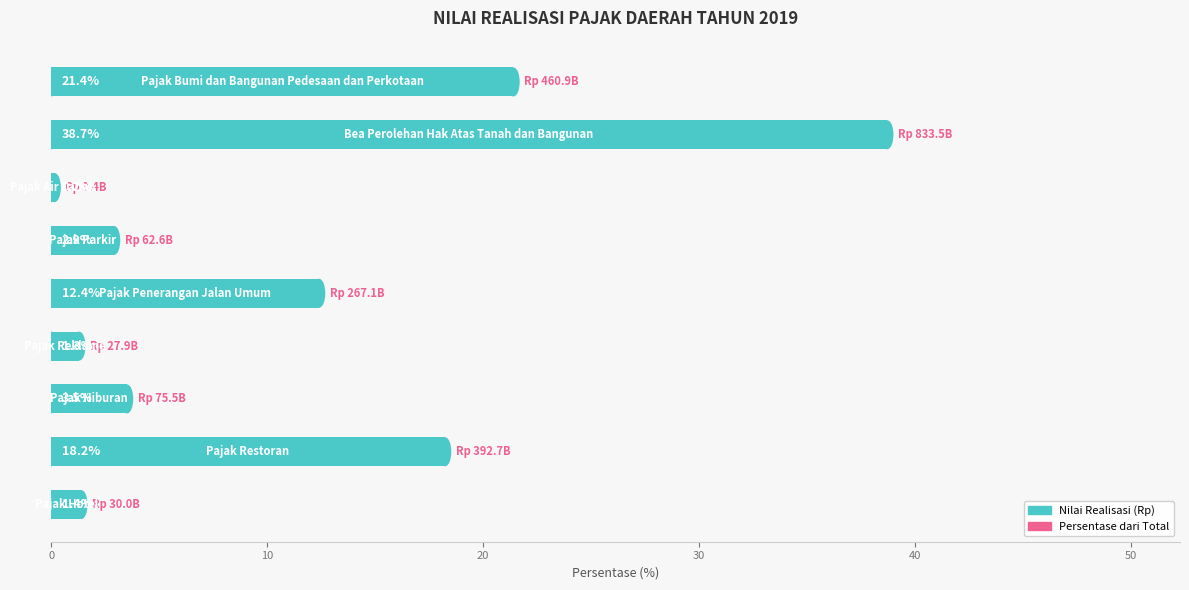

What is the difference between the maximum and minimum values?

38.5